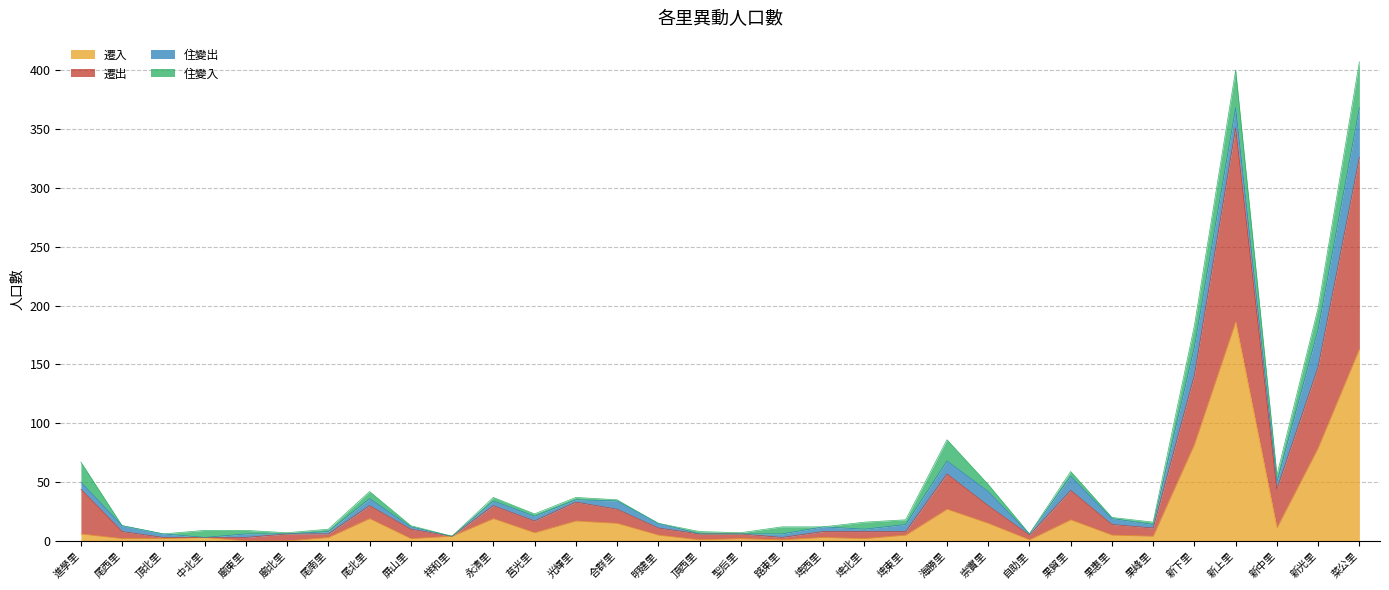

What is the label of the 25th point from the right?

尾北里